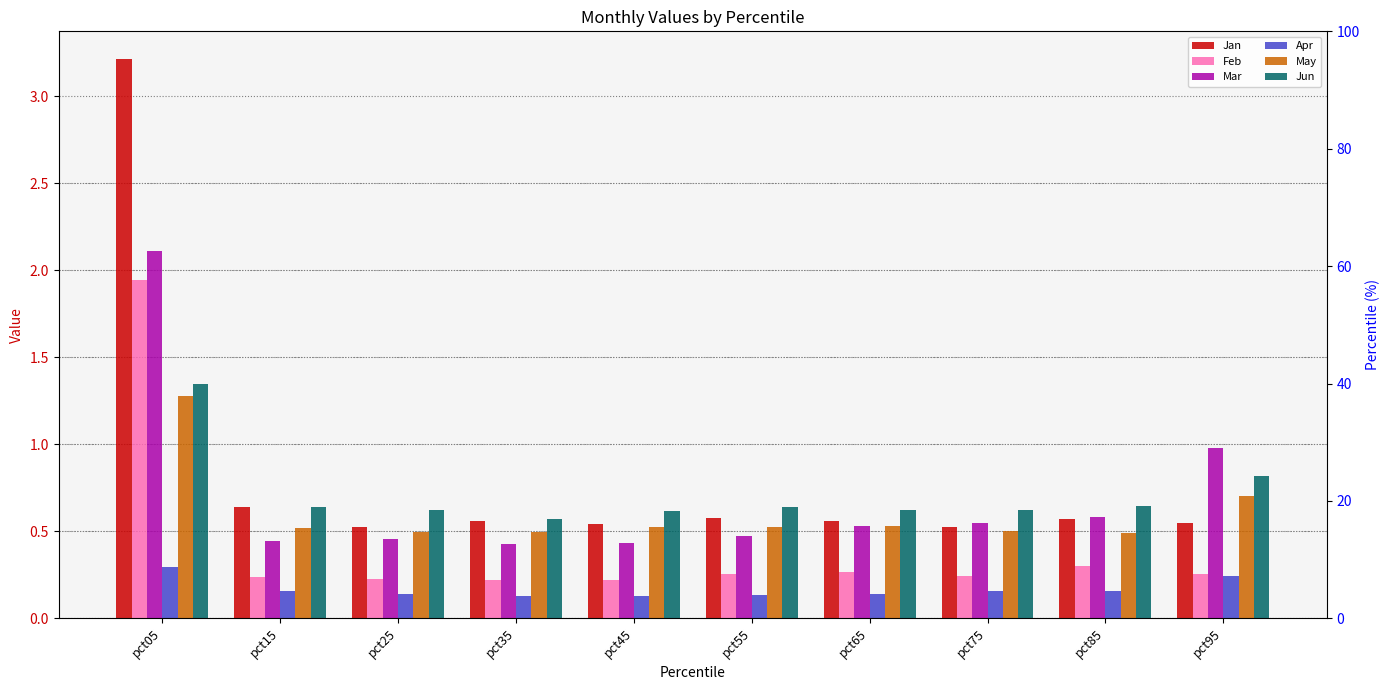

Where is May nearest to the value 0?

pct85